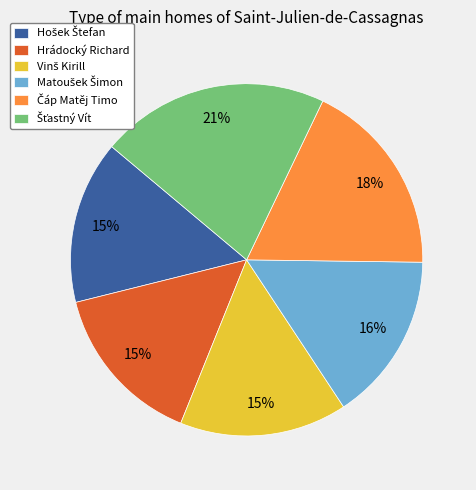

Is there any slice that represents more than half of the pie?

No